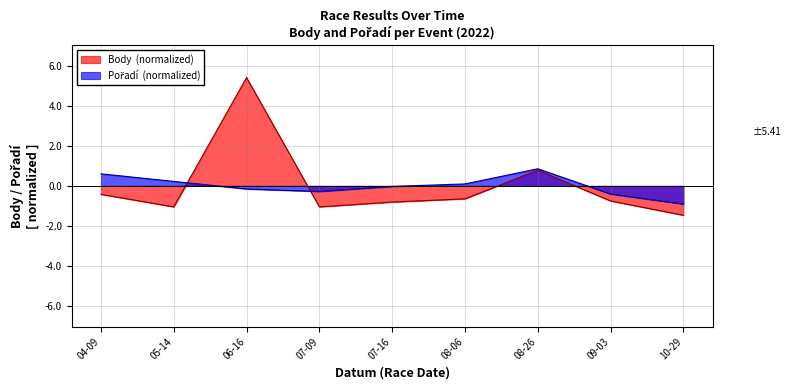

What position from the left is 09-03?

8